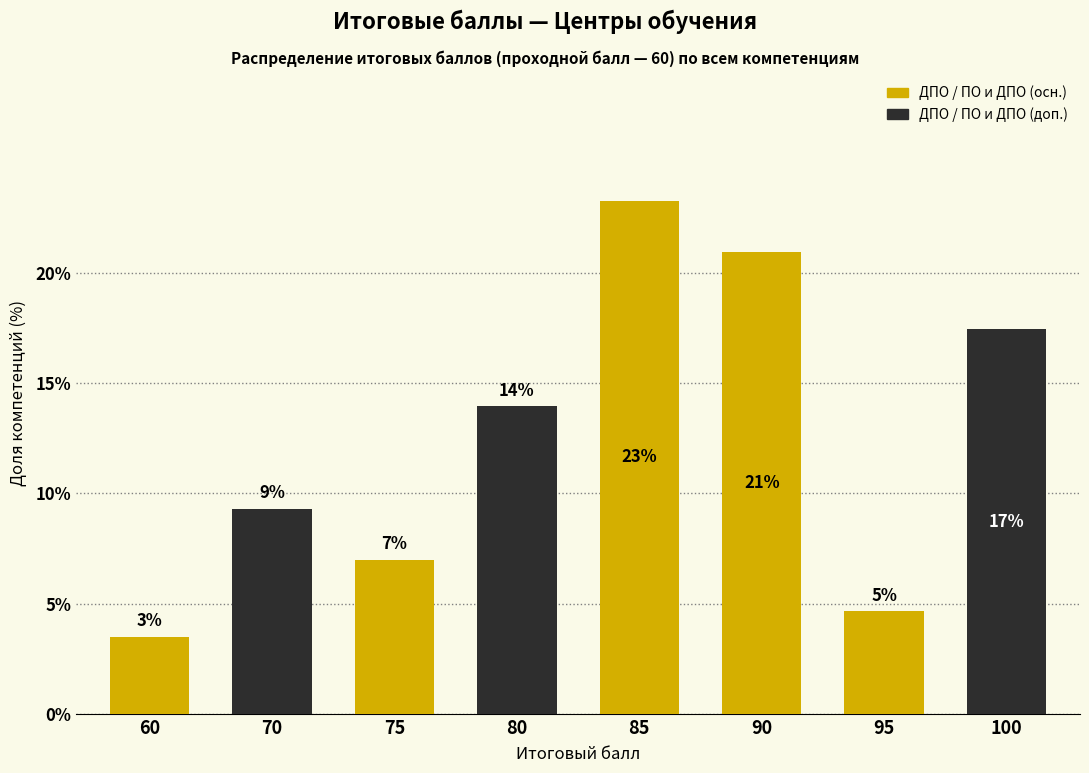

Which has a higher value, 80 or 90?

90